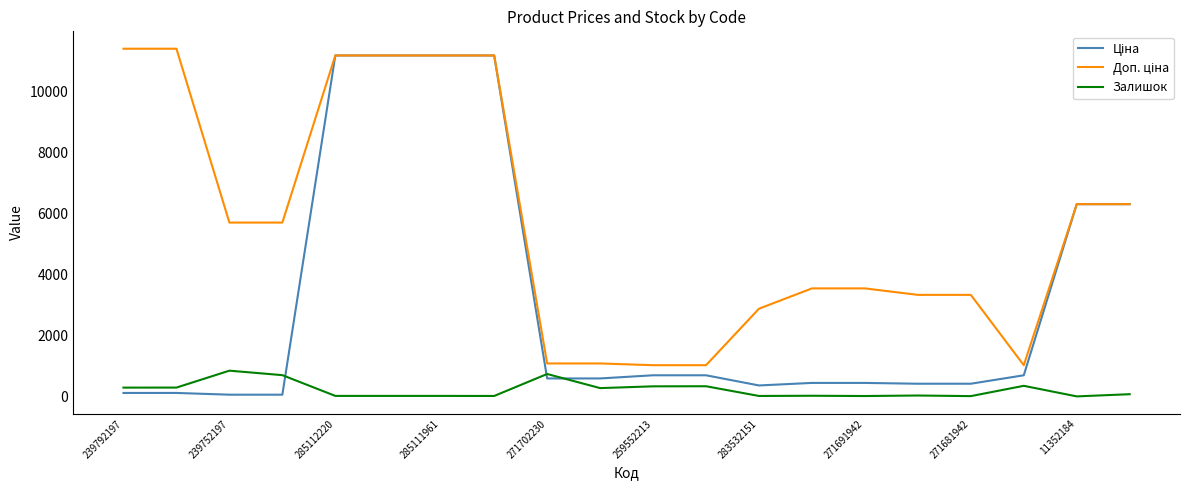

Is this an area chart (filled region under the line)?

No